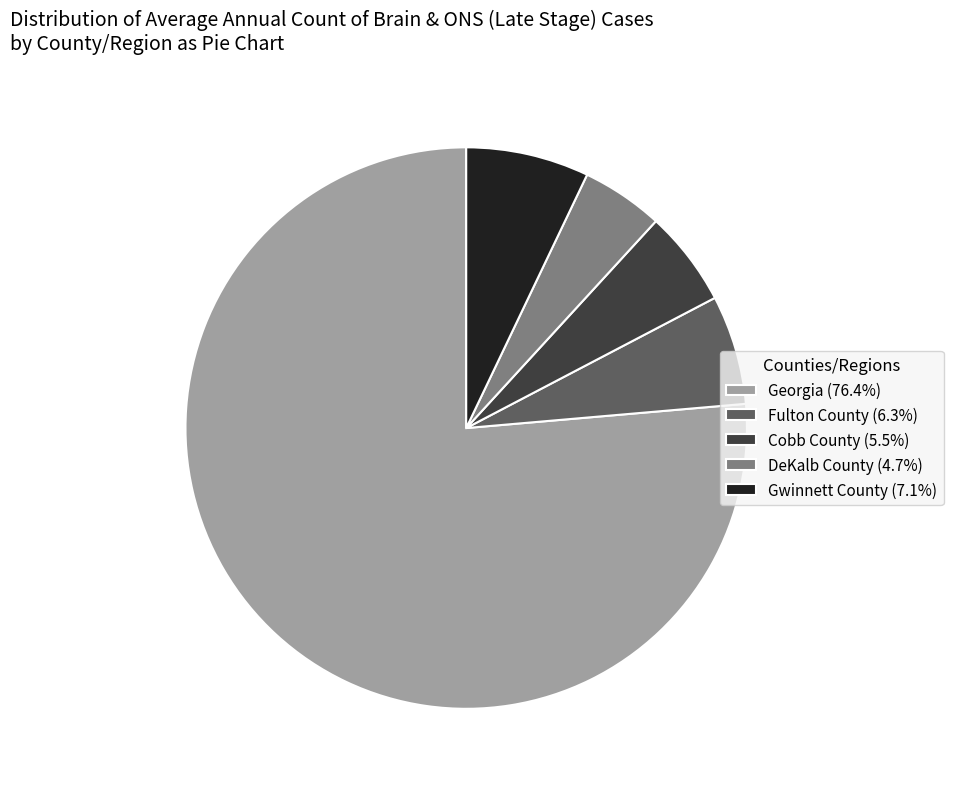

Do Gwinnett County (7.1%) and DeKalb County (4.7%) together represent more than half of the pie?

No